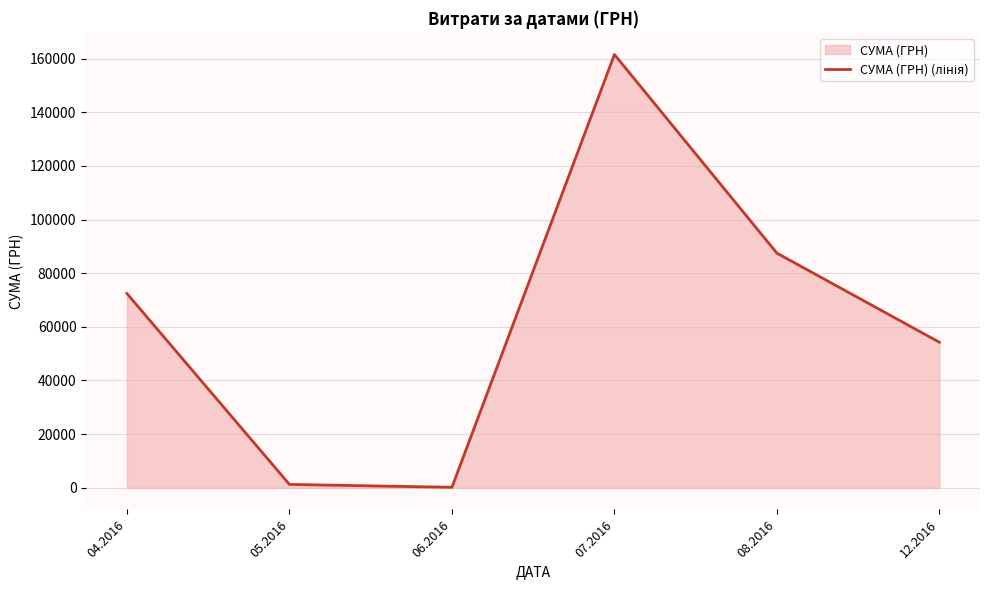

Rank the categories by value from lowest to highest.

06.2016, 05.2016, 12.2016, 04.2016, 08.2016, 07.2016